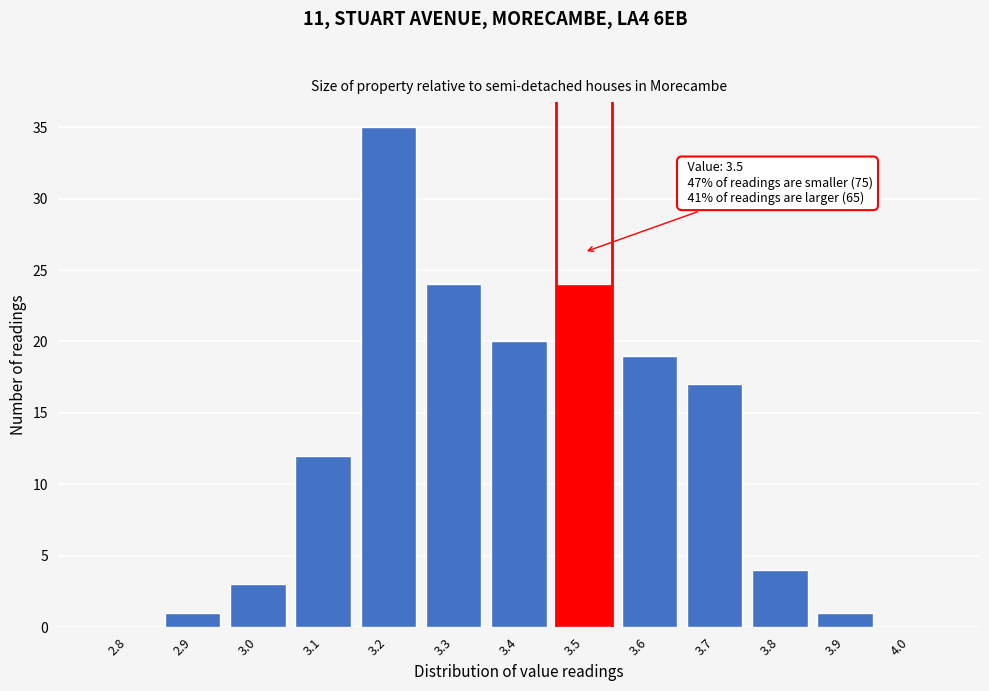

Reading left to right, transcribe all the data shown in this chart.

2.8=0	2.9=1	3.0=3	3.1=12	3.2=35	3.3=24	3.4=20	3.5=24	3.6=19	3.7=17	3.8=4	3.9=1	4.0=0